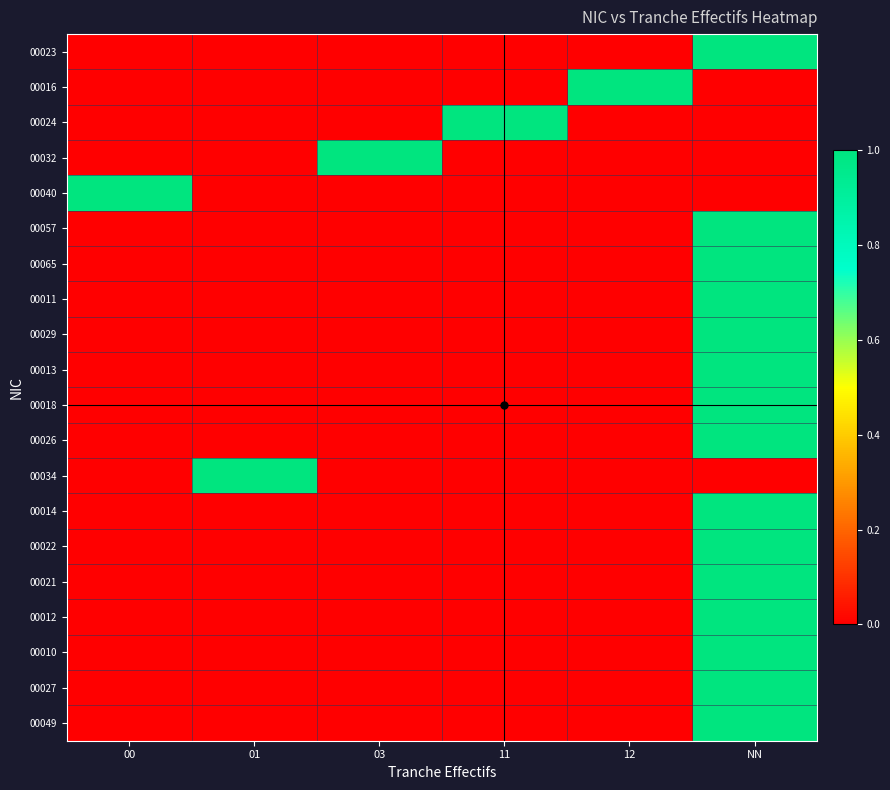

How many distinct data groups are displayed?

20